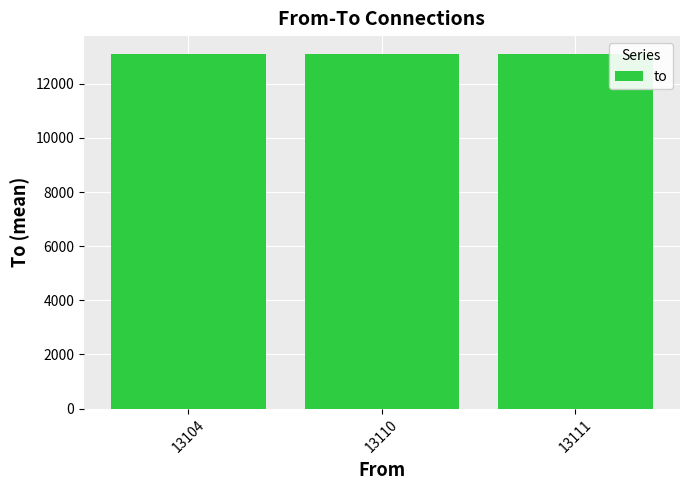

How many bars are there in total?

3